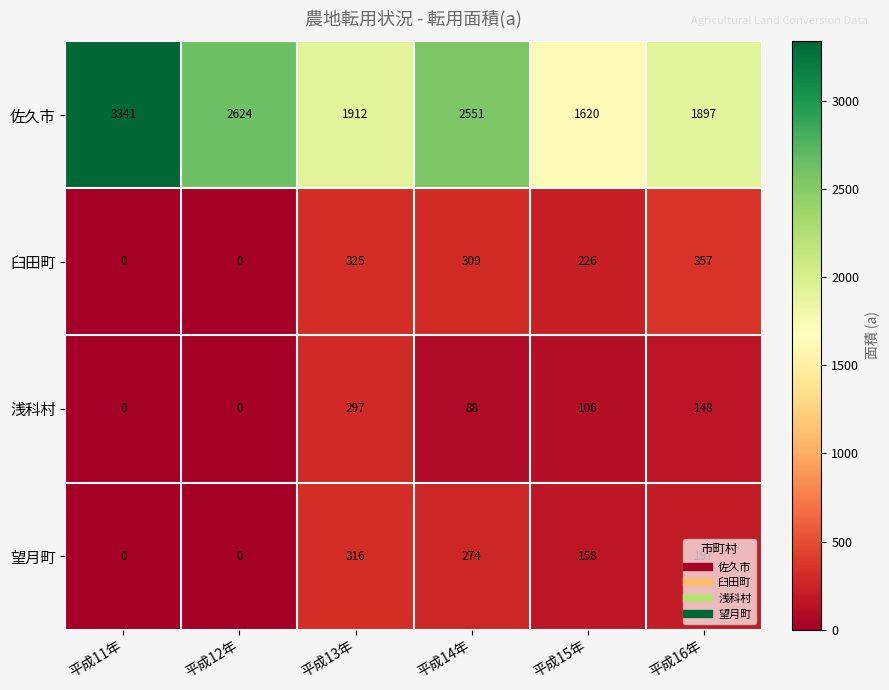

What is the sum of all 望月町 values?

945